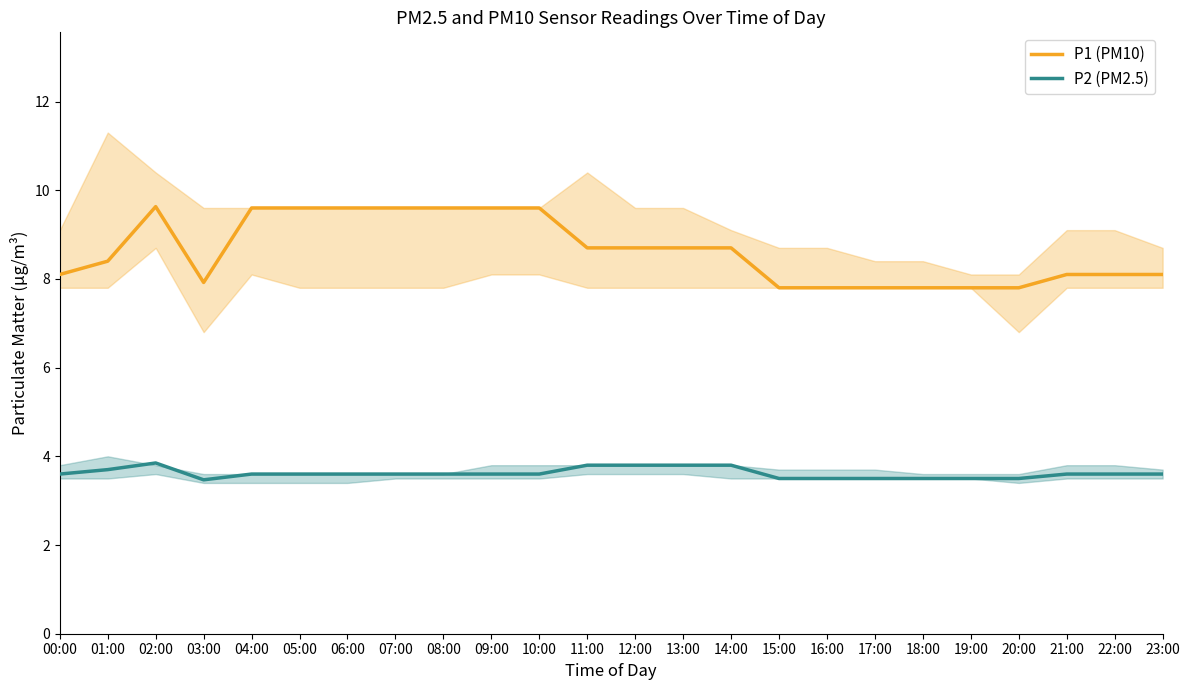

Rank the series at 00:00 from highest to lowest value.

P1 (PM10), P2 (PM2.5)